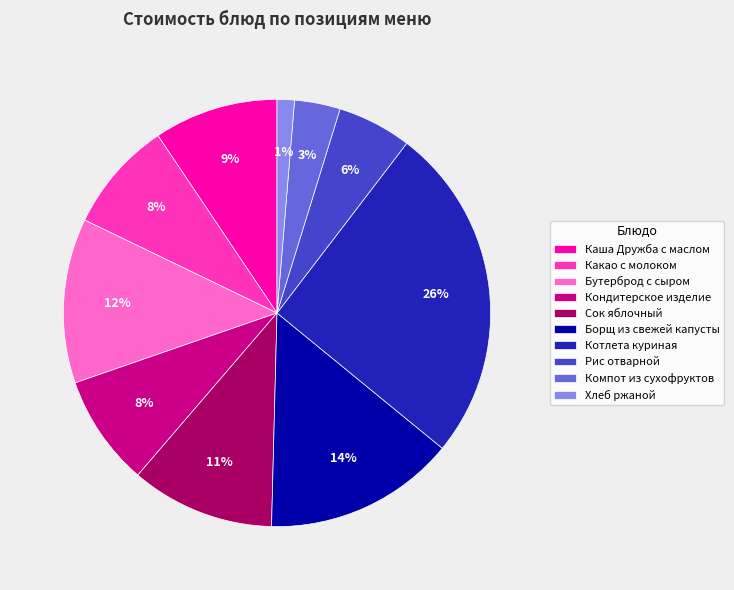

Which category has the smallest portion of the pie?

Хлеб ржаной